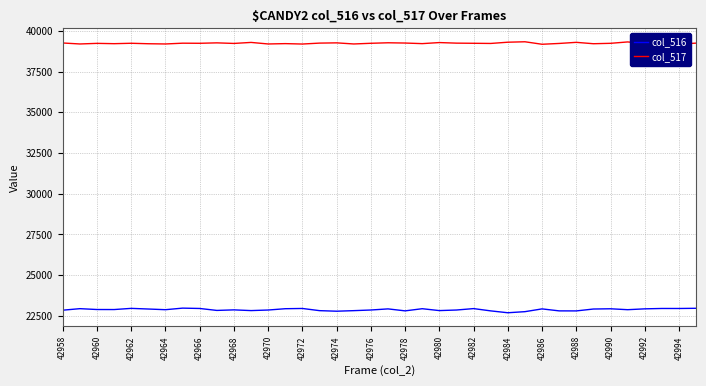

True or false: col_516 and col_517 cross at least once.

False